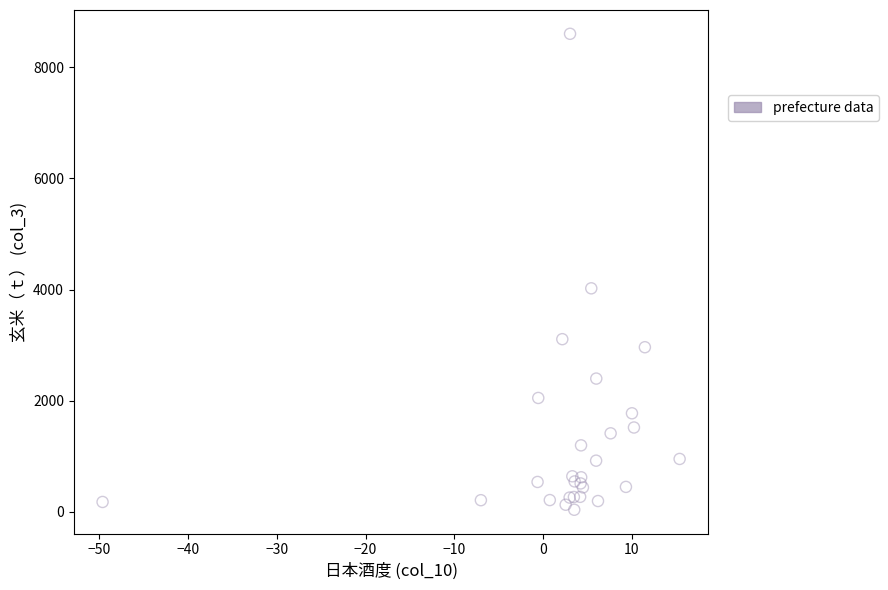

What Y value in the scatter plot is closest to 4319?

4022.3